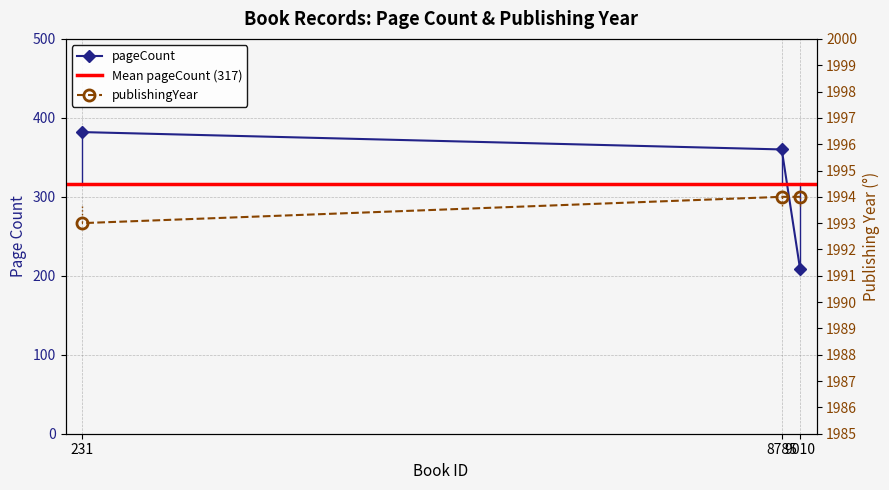

What is the difference between the maximum and minimum values in the pageCount series?

174